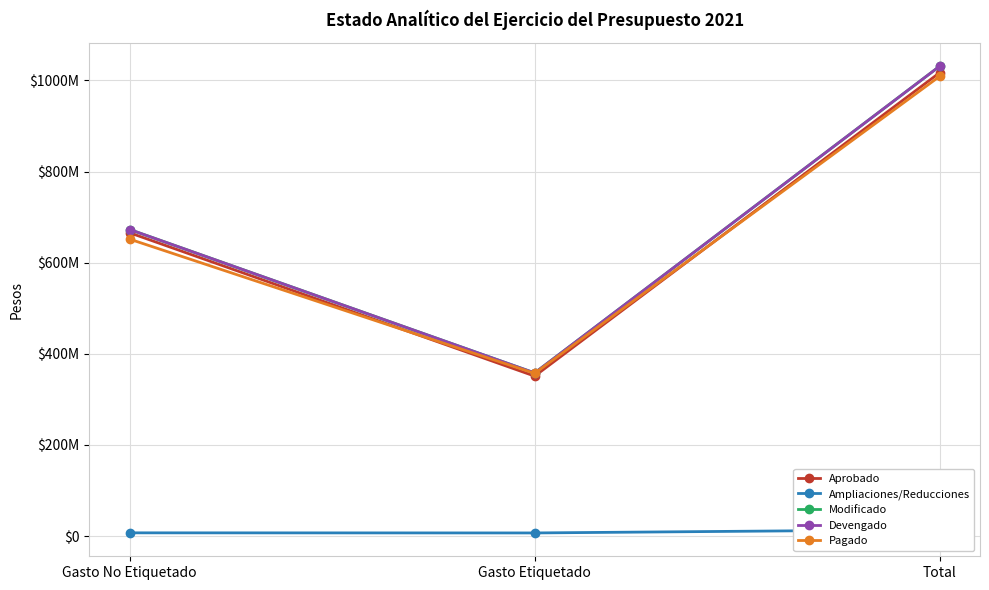

Which category has the lowest value across all series?

Gasto Etiquetado